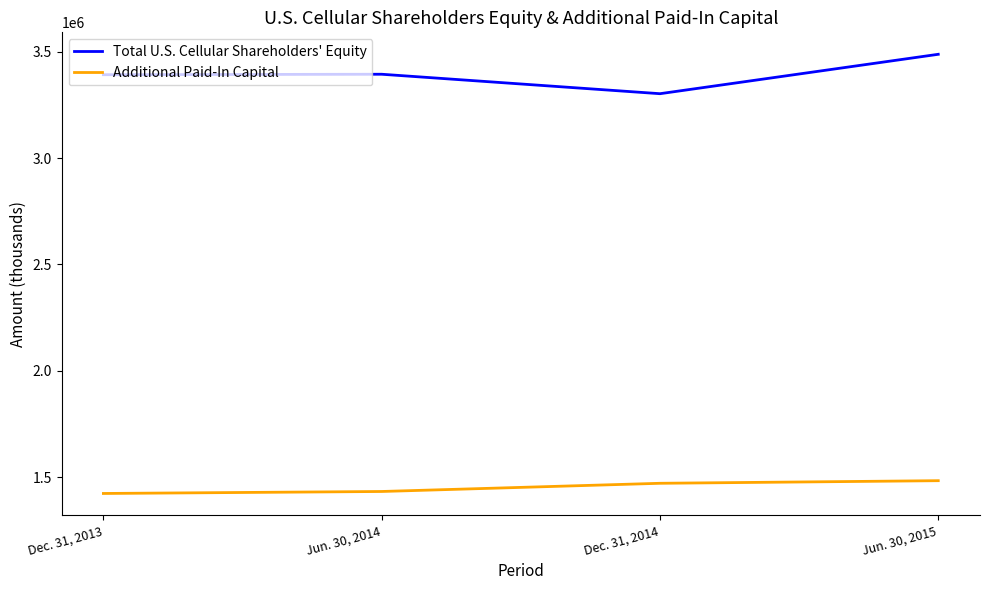

Is the value of Additional Paid-In Capital at Jun. 30, 2014 greater than the value of Total U.S. Cellular Shareholders' Equity at Jun. 30, 2014?

No